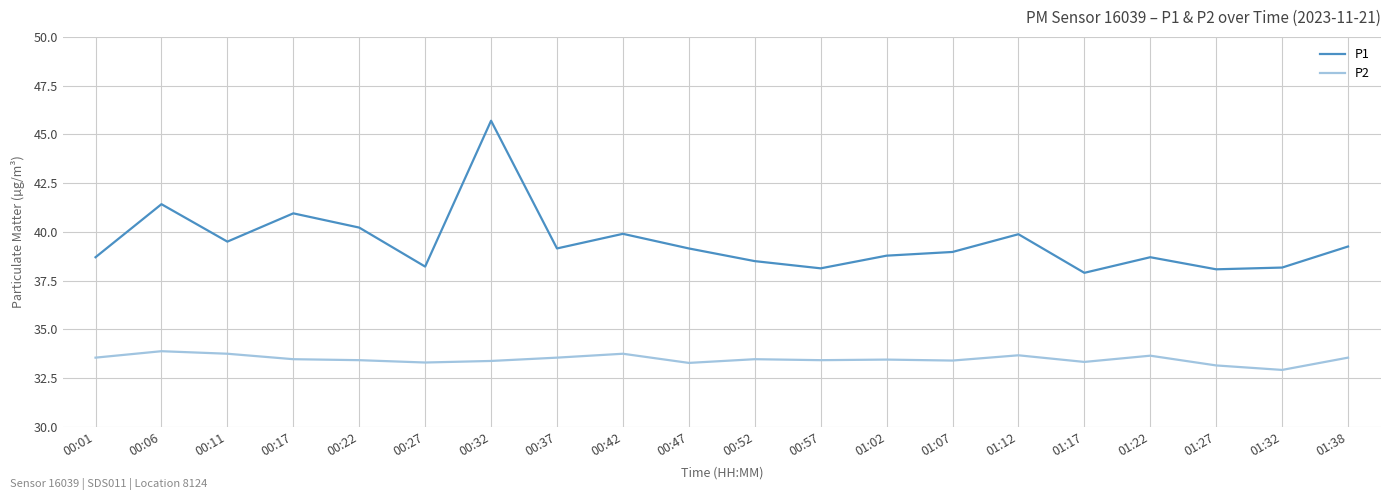

True or false: P2 and P1 cross at least once.

False